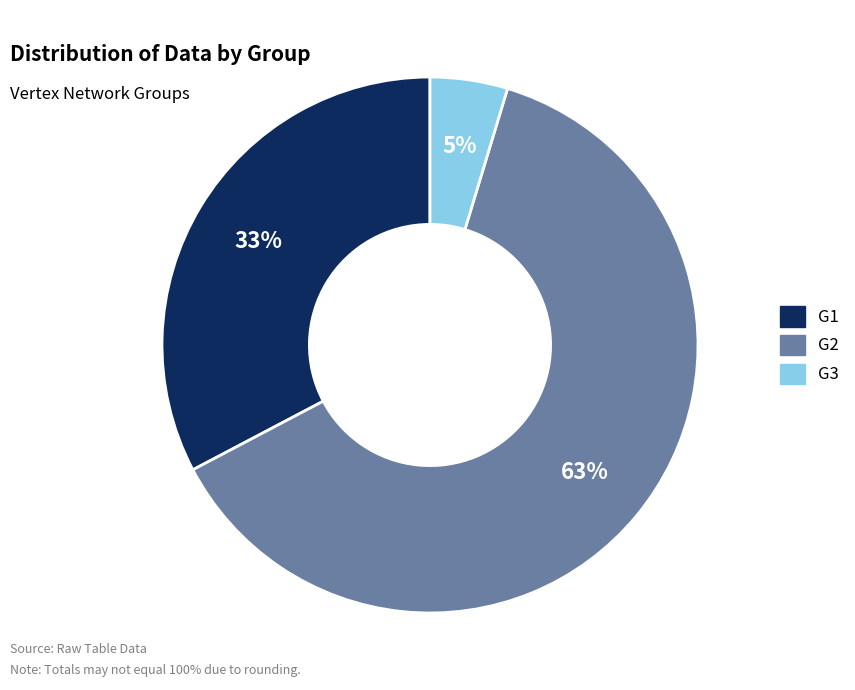

To the nearest percent, what is the average slice percentage?

33%